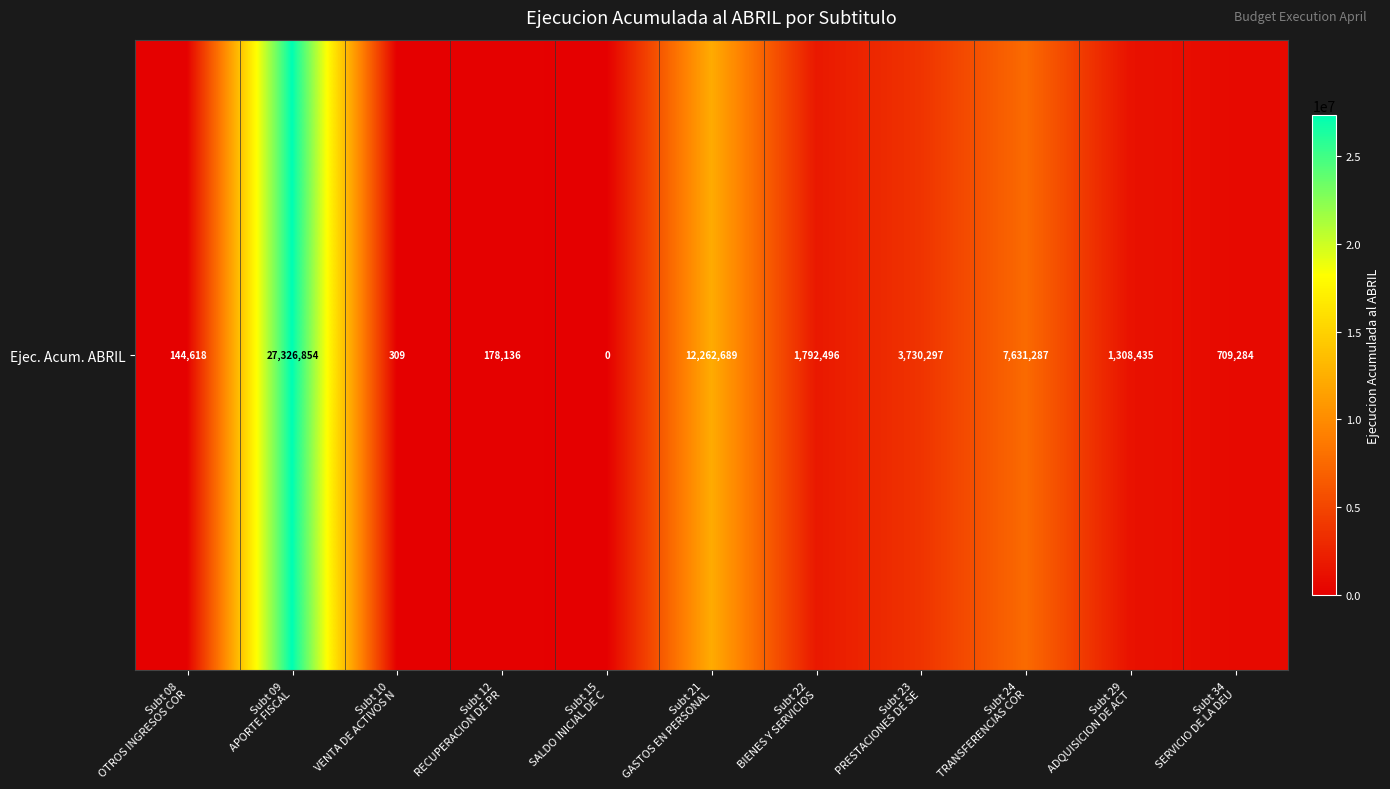

What is the maximum value shown in the chart?

27326854